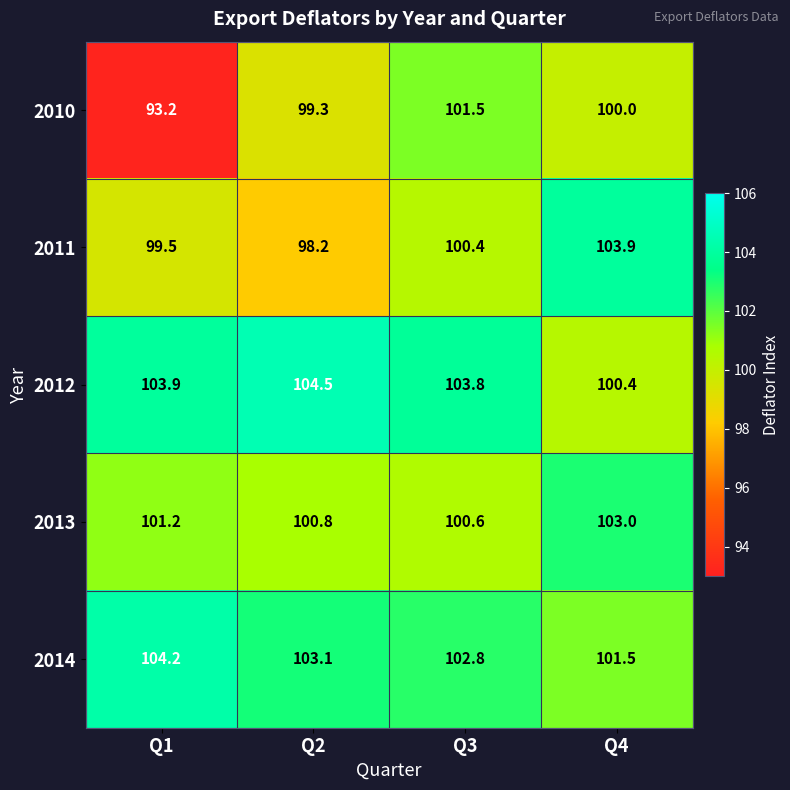

True or false: 2010 has a value of 93.2 at Q1.

True